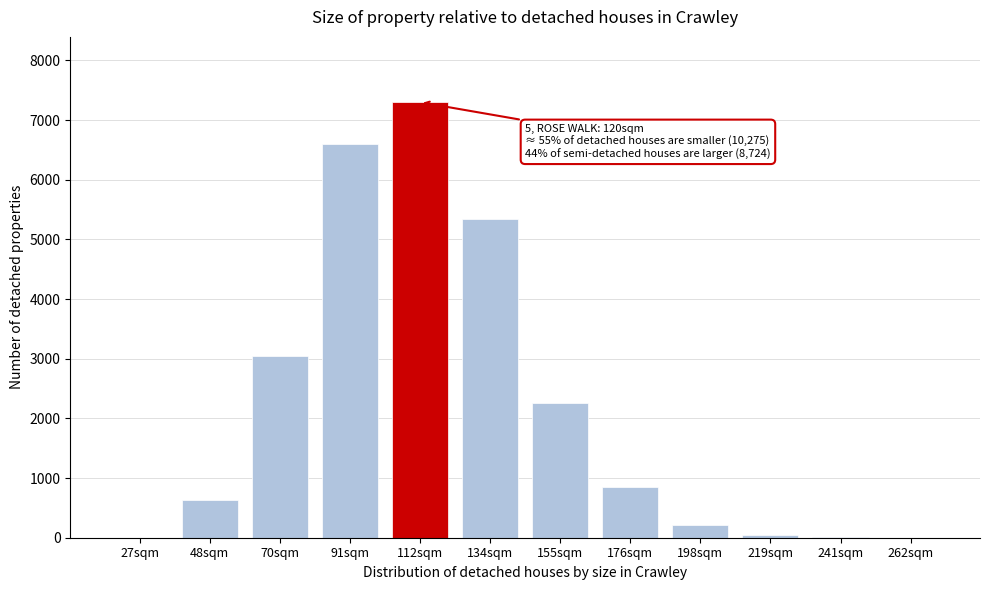

Approximately how many times larger is the value at 48sqm compared to 155sqm?

0.3